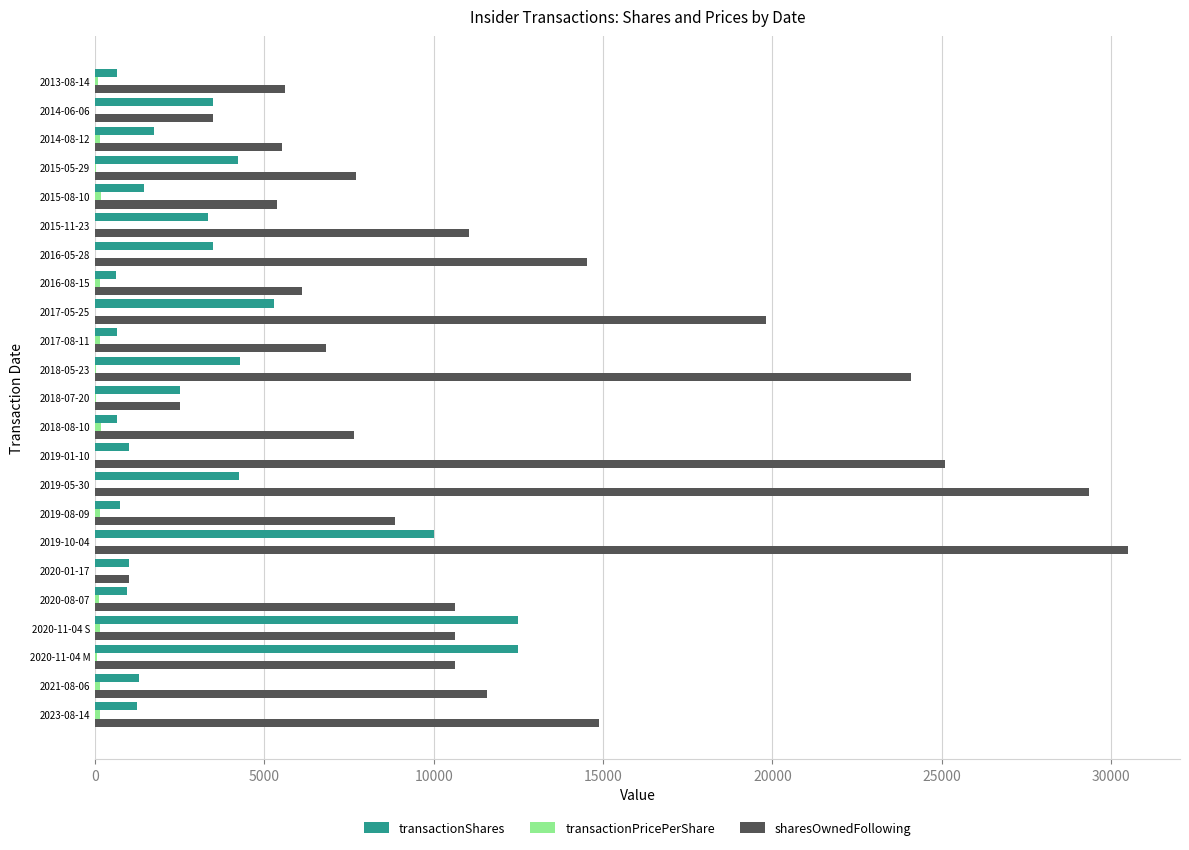

At which category does the chart reach its peak across all series?

2019-10-04